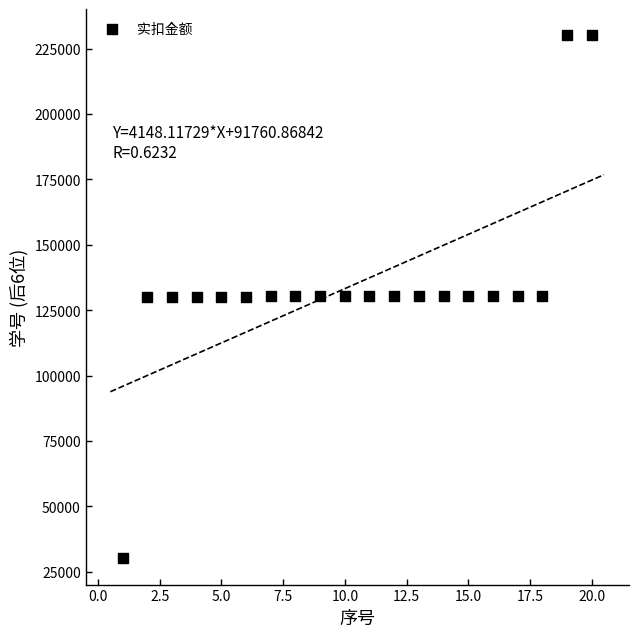

What is the range of X values (max minus min)?

19